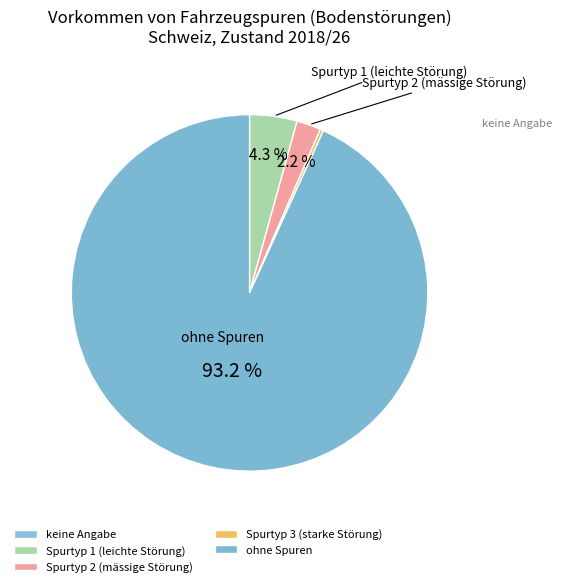

Is it true that Spurtyp 1 (leichte Störung) is 1% of the pie?

False